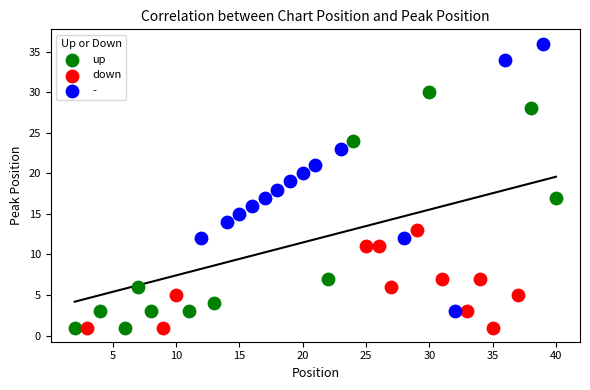

Which series has the widest spread of Y values?

-